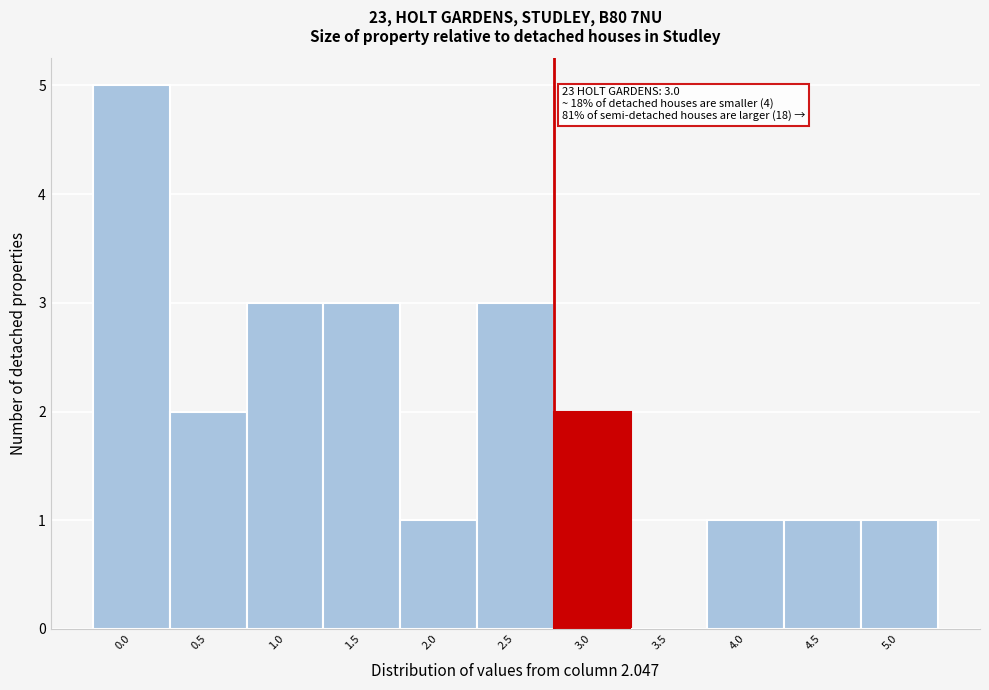

Reading left to right, list all the values displayed in this chart.

0.0=5	0.5=2	1.0=3	1.5=3	2.0=1	2.5=3	3.0=2	3.5=0	4.0=1	4.5=1	5.0=1